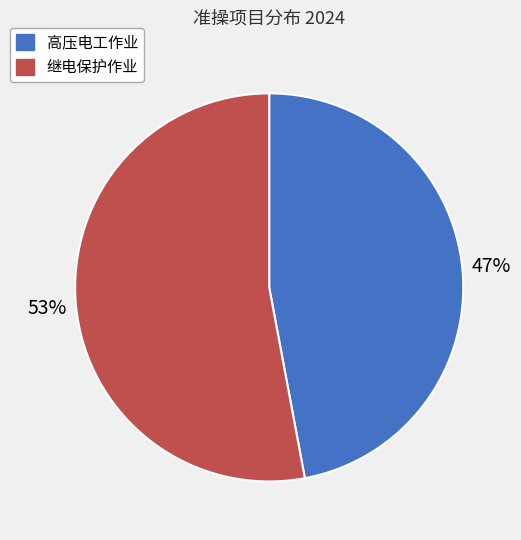

The 高压电工作业 slice represents 41% of the pie. True or false?

False